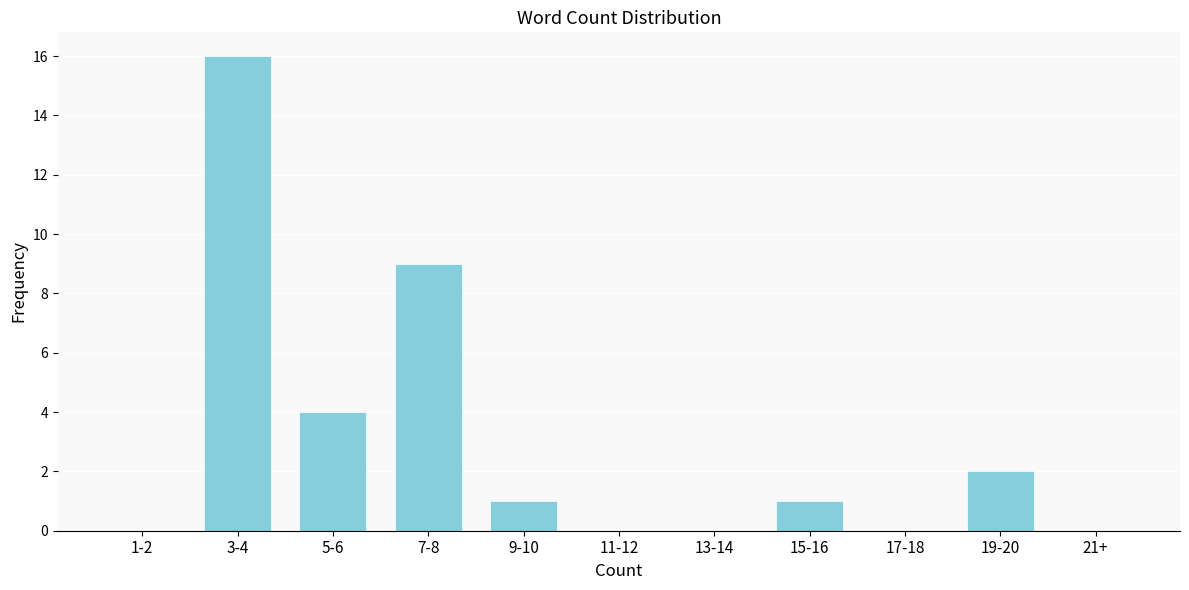

Reading left to right, what are all the values shown in this chart?

1-2=0	3-4=16	5-6=4	7-8=9	9-10=1	11-12=0	13-14=0	15-16=1	17-18=0	19-20=2	21+=0